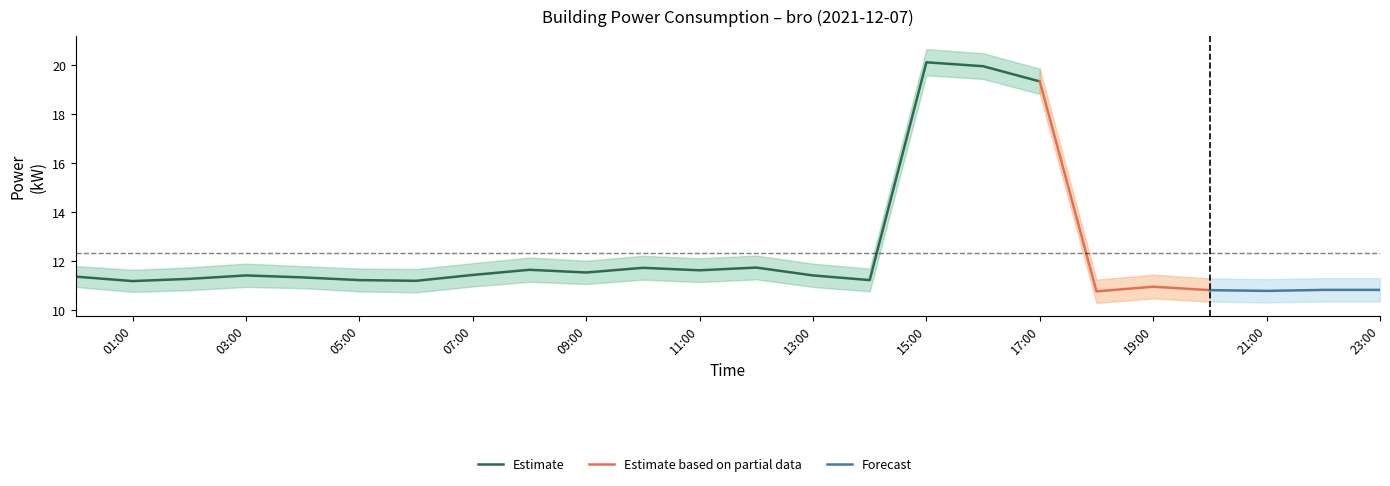

True or false: bro_lower and bro_upper intersect in this chart.

False